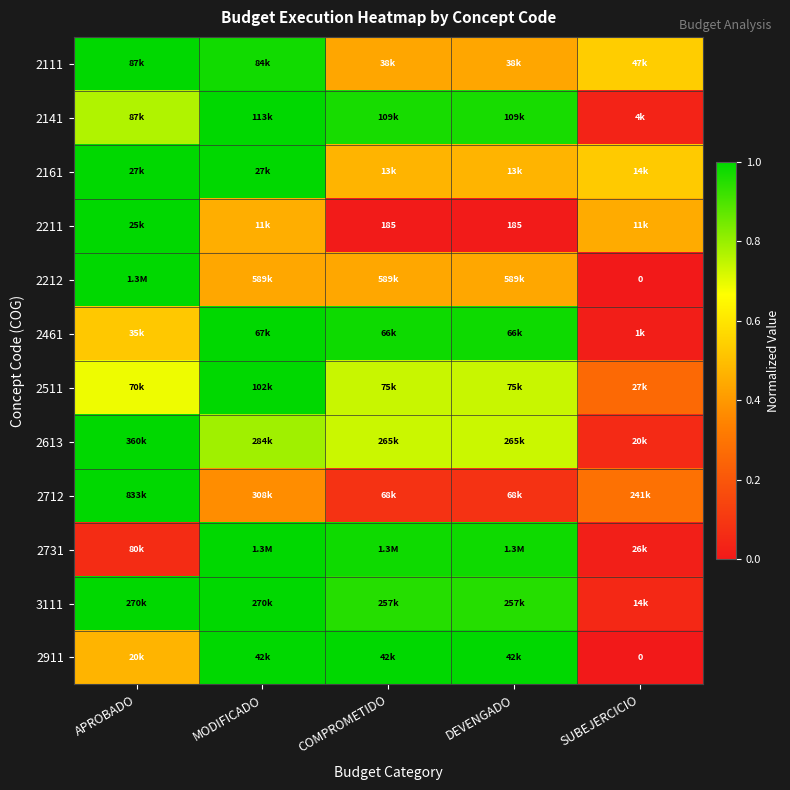

At which label is 2461 closest to 0?

SUBEJERCICIO